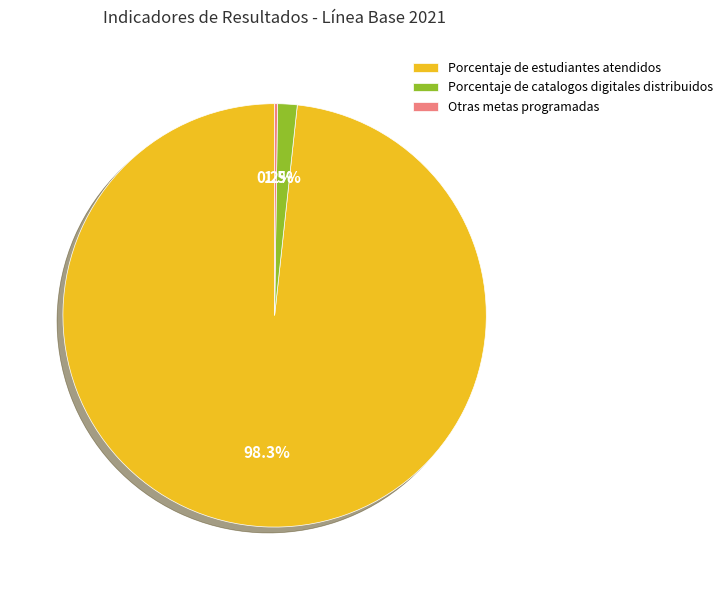

To the nearest percent, what is the average slice percentage?

33%